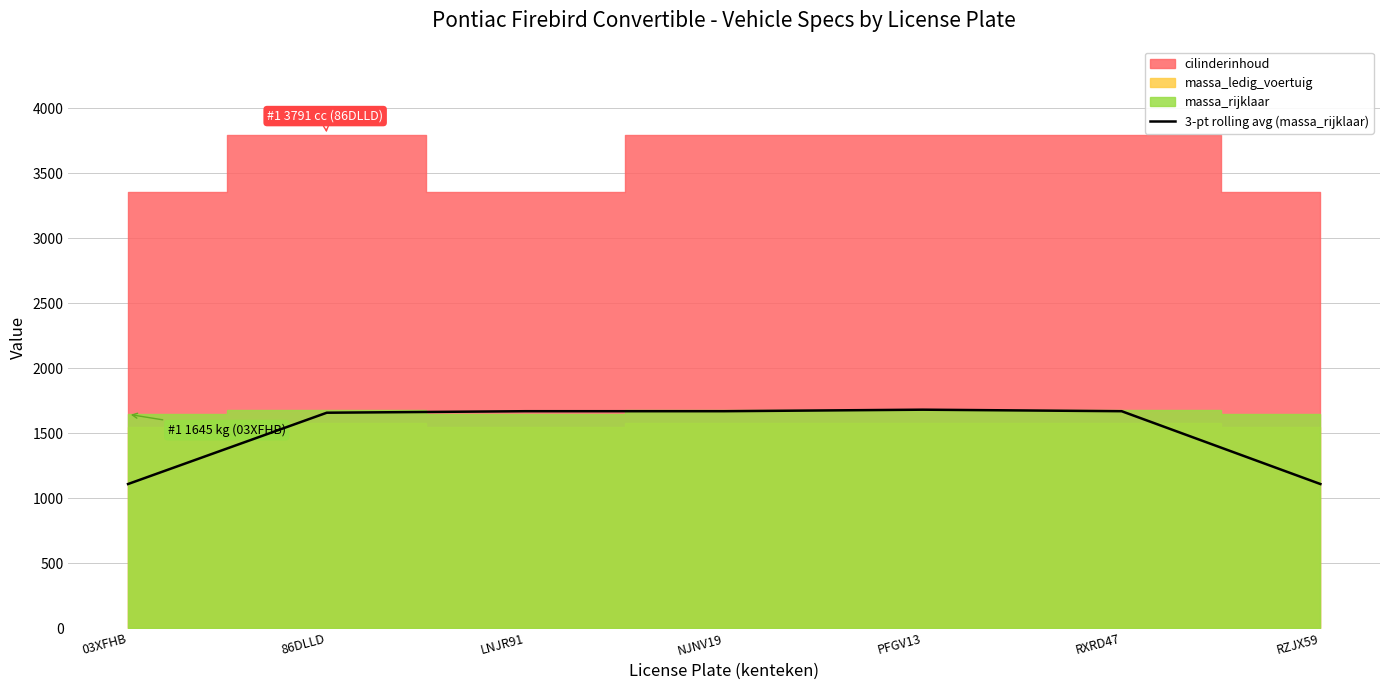

Is it true that the value at 86DLLD is 2890.2?

False